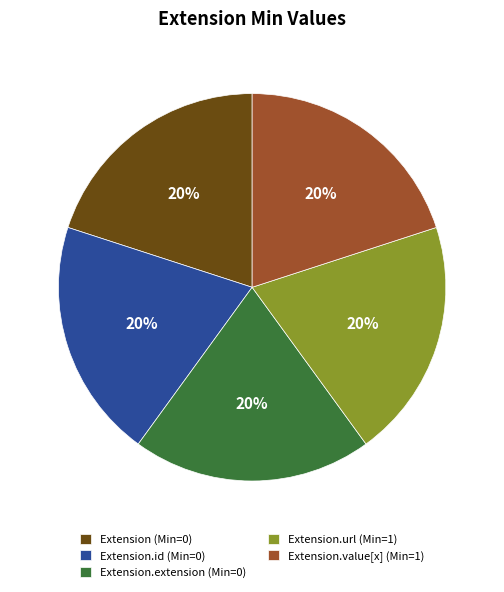

True or false: Extension (Min=0) accounts for 20% of the total.

True